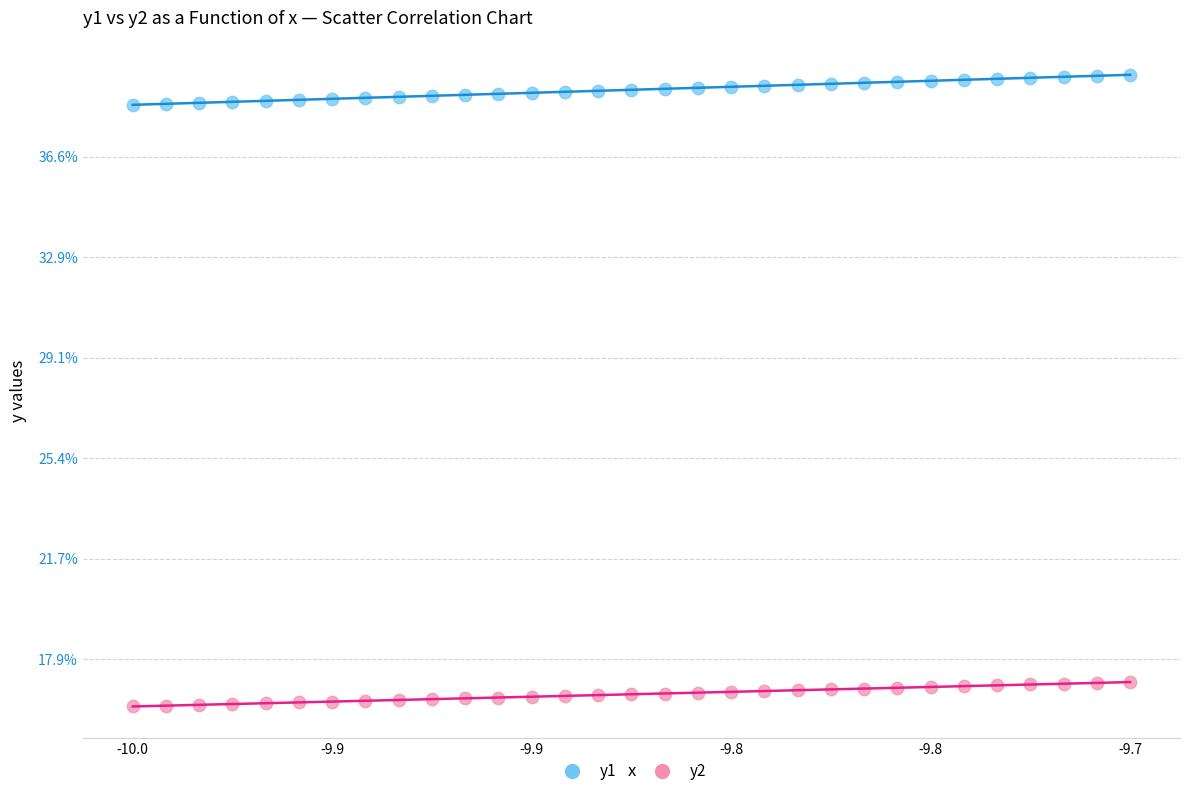

Which series contains the highest Y value?

y1